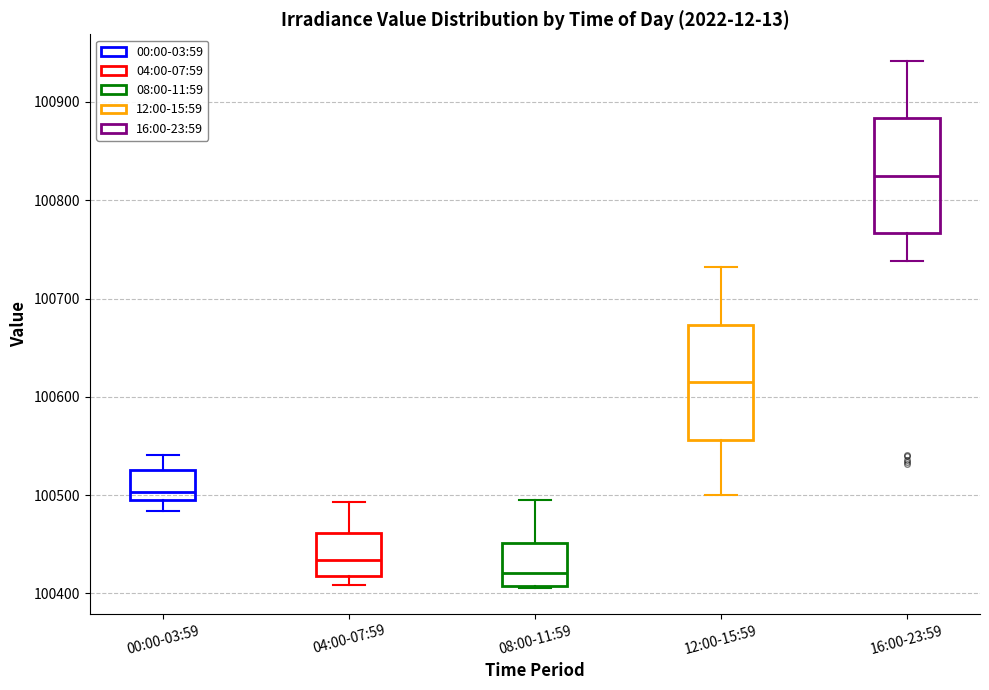

Where does the lower whisker of the box for 16:00-23:59 end on the y-axis? The values are not printed on the chart, so give them approximately, as read against the axis.

100740